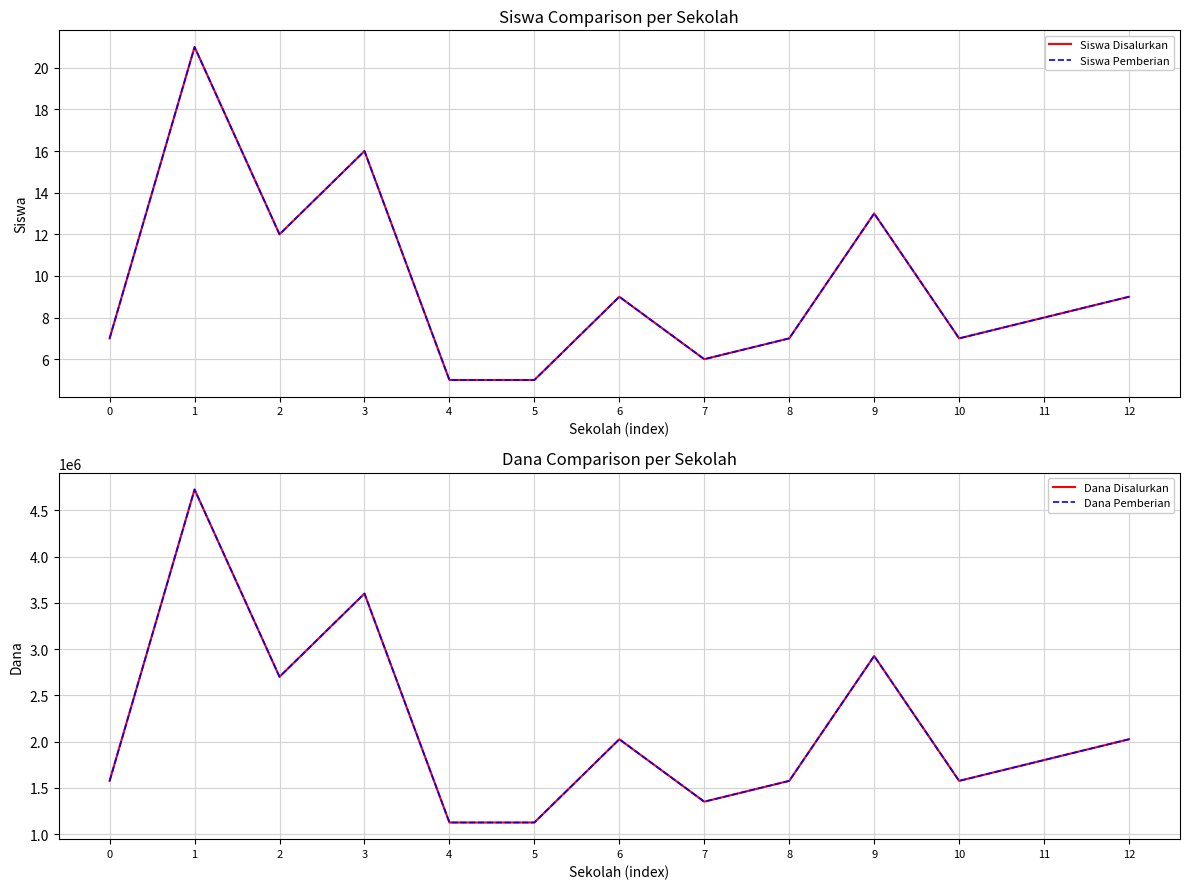

What is the average value of the Siswa Disalurkan series?

10